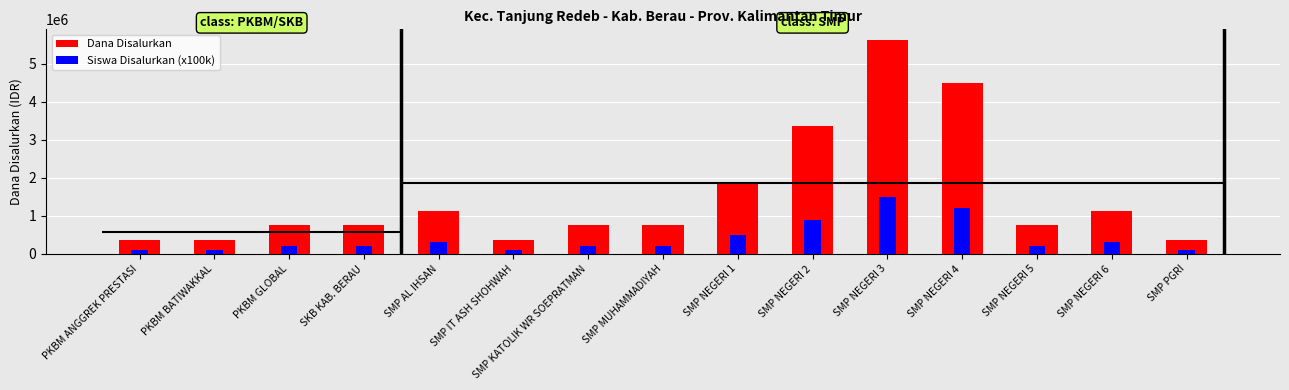

Which series has the widest spread of values?

Dana Disalurkan